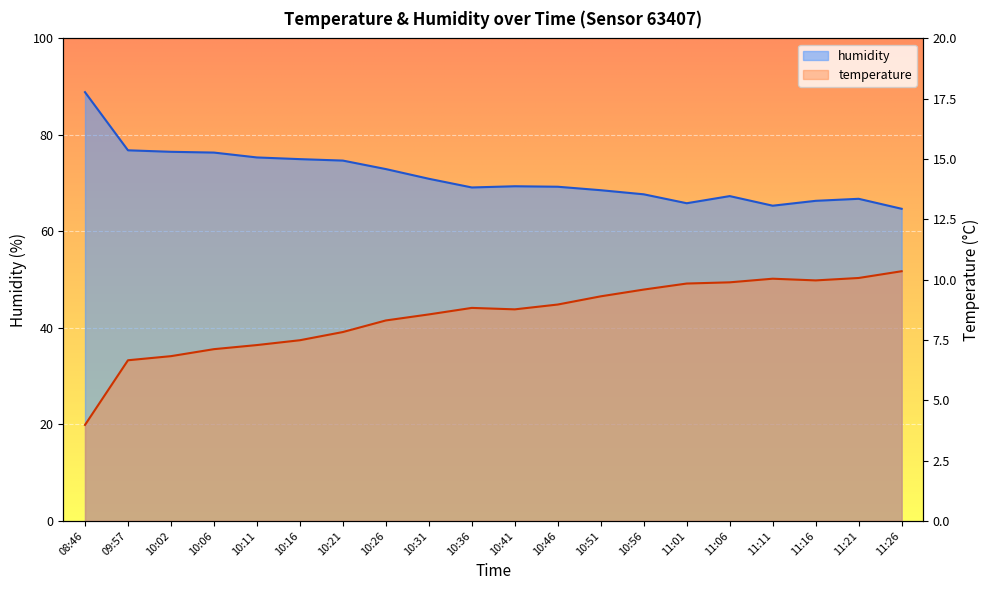

What is the spread (max minus min) of values at 10:21?

66.9